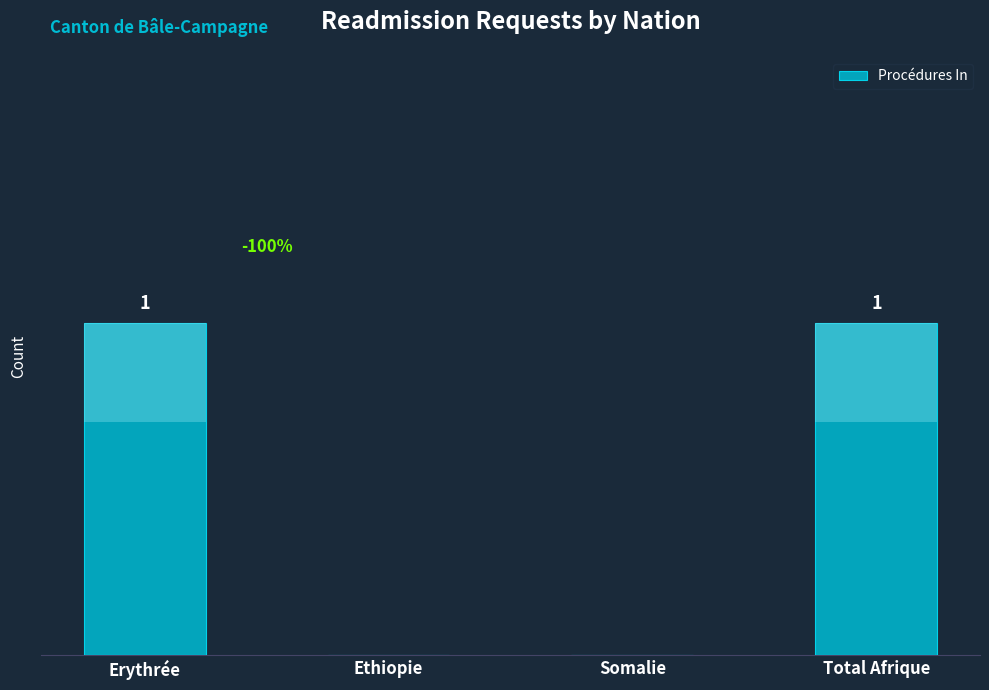

Does the chart contain stacked bars?

No